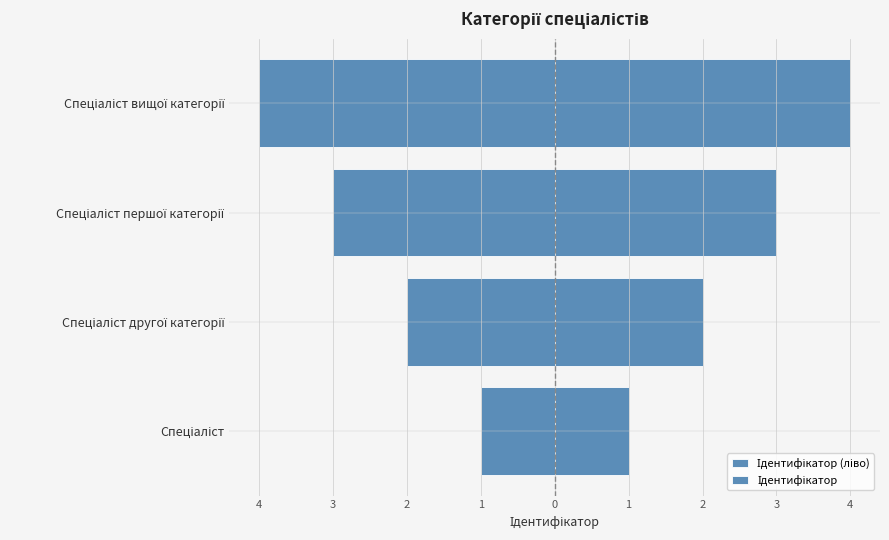

How many bars are there in each group?

2